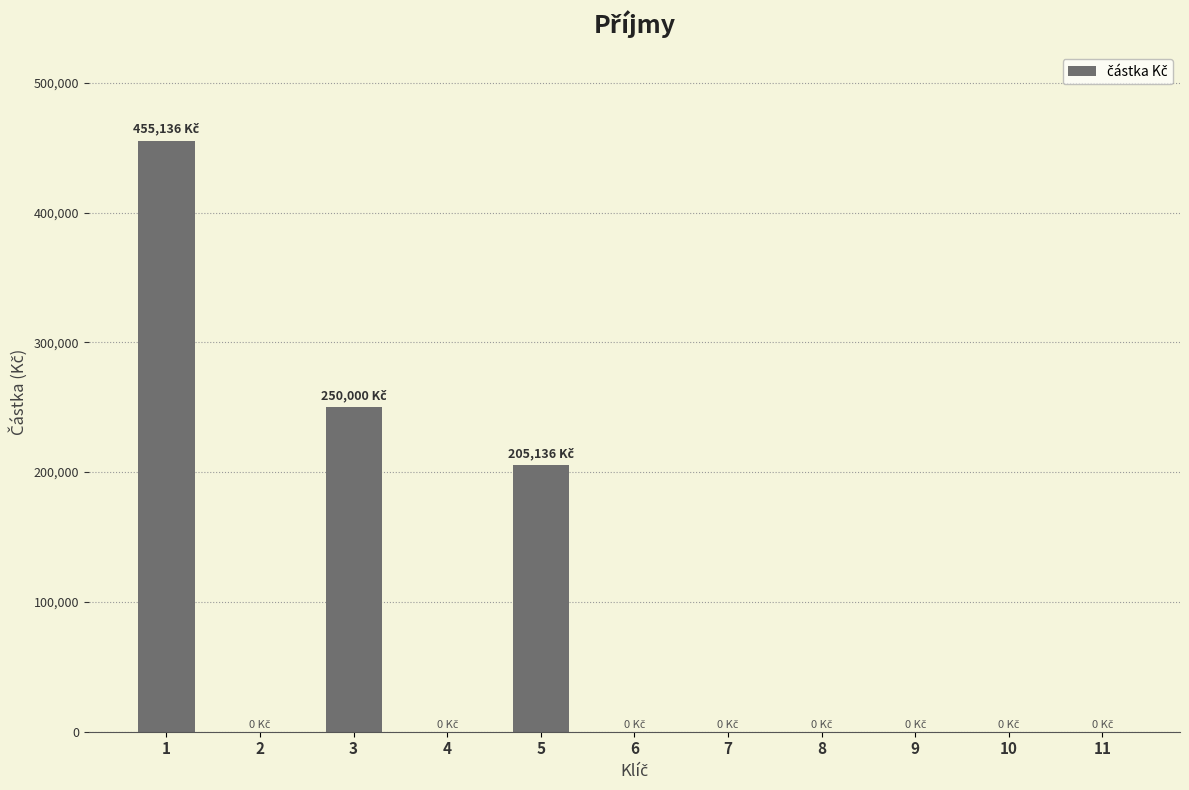

What is the maximum value shown in the chart?

455136.4